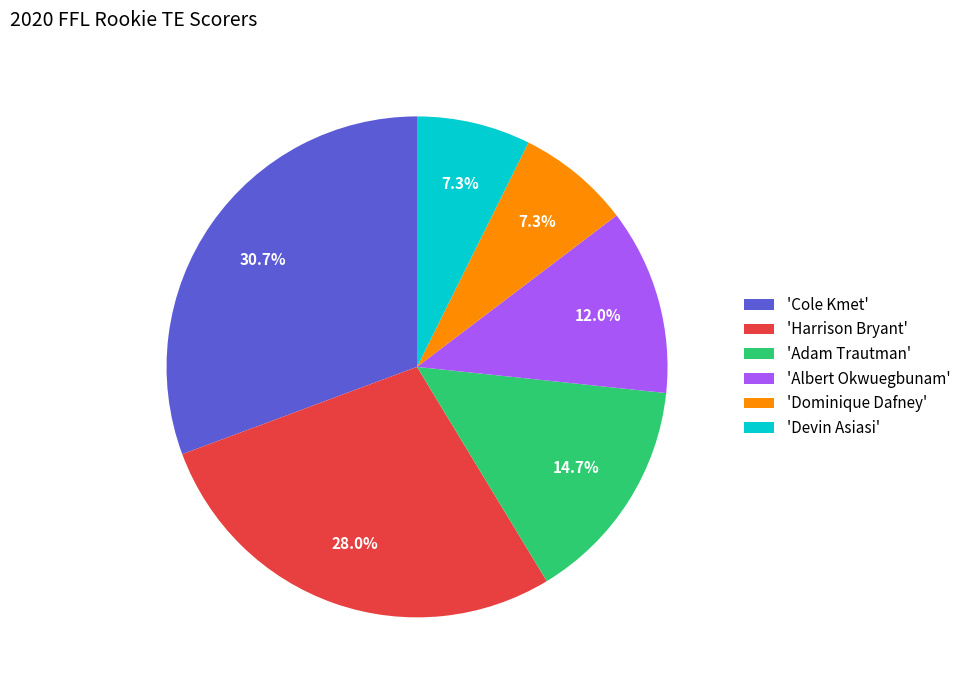

What portion of the pie excludes 'Dominique Dafney'?

92.7%